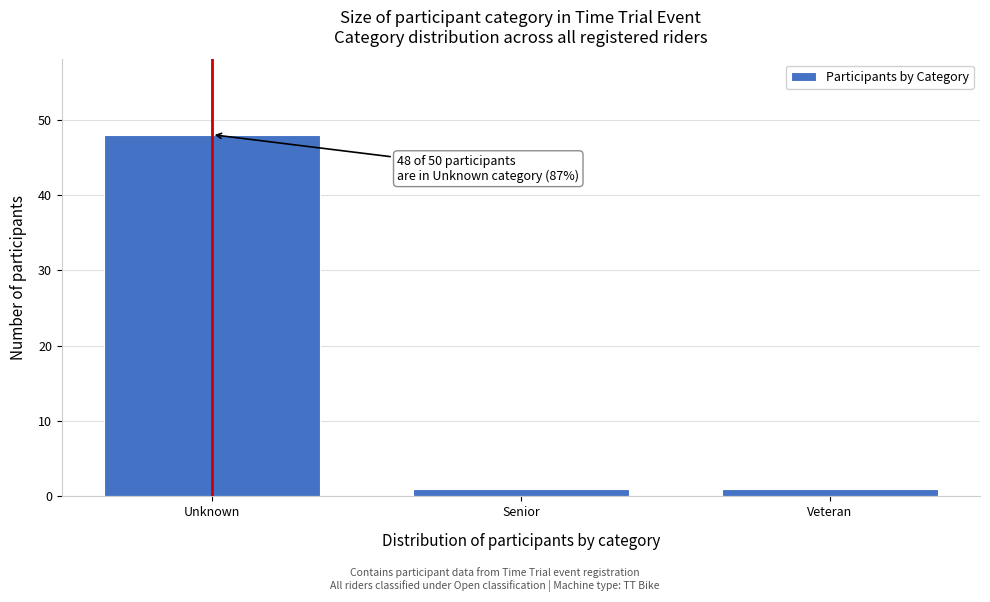

Reading left to right, list all the values displayed in this chart.

48	1	1